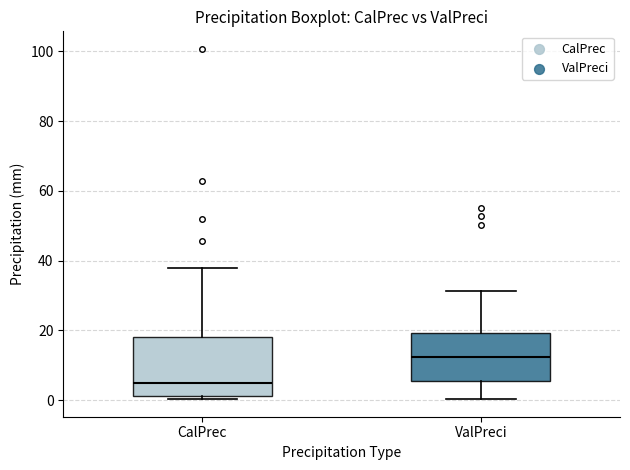

Where does the lower whisker of the box for ValPreci end on the y-axis? The values are not printed on the chart, so give them approximately, as read against the axis.

0